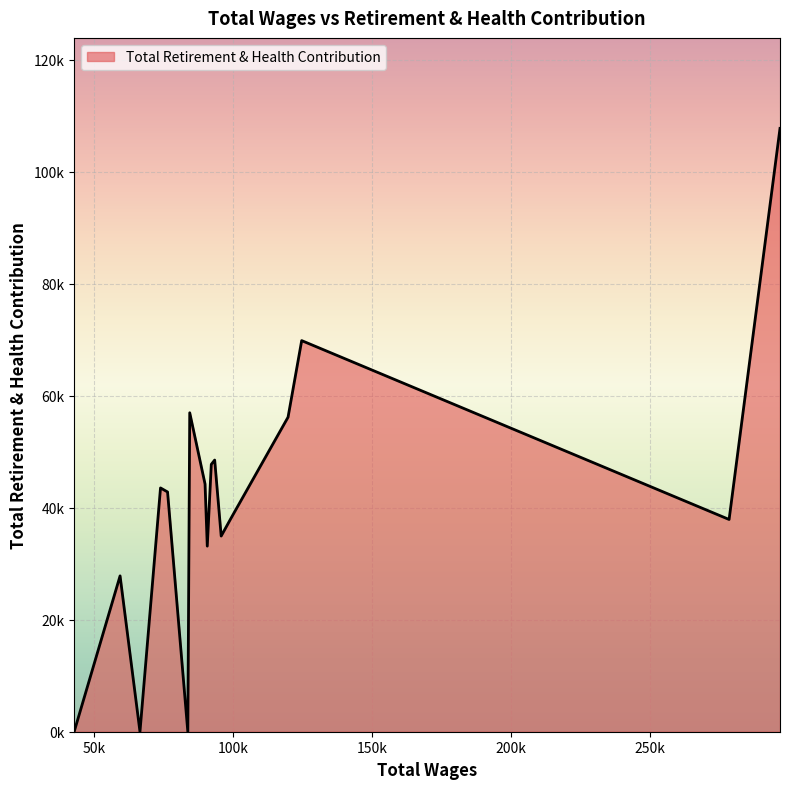

What is the difference between the second highest and minimum values?

69842